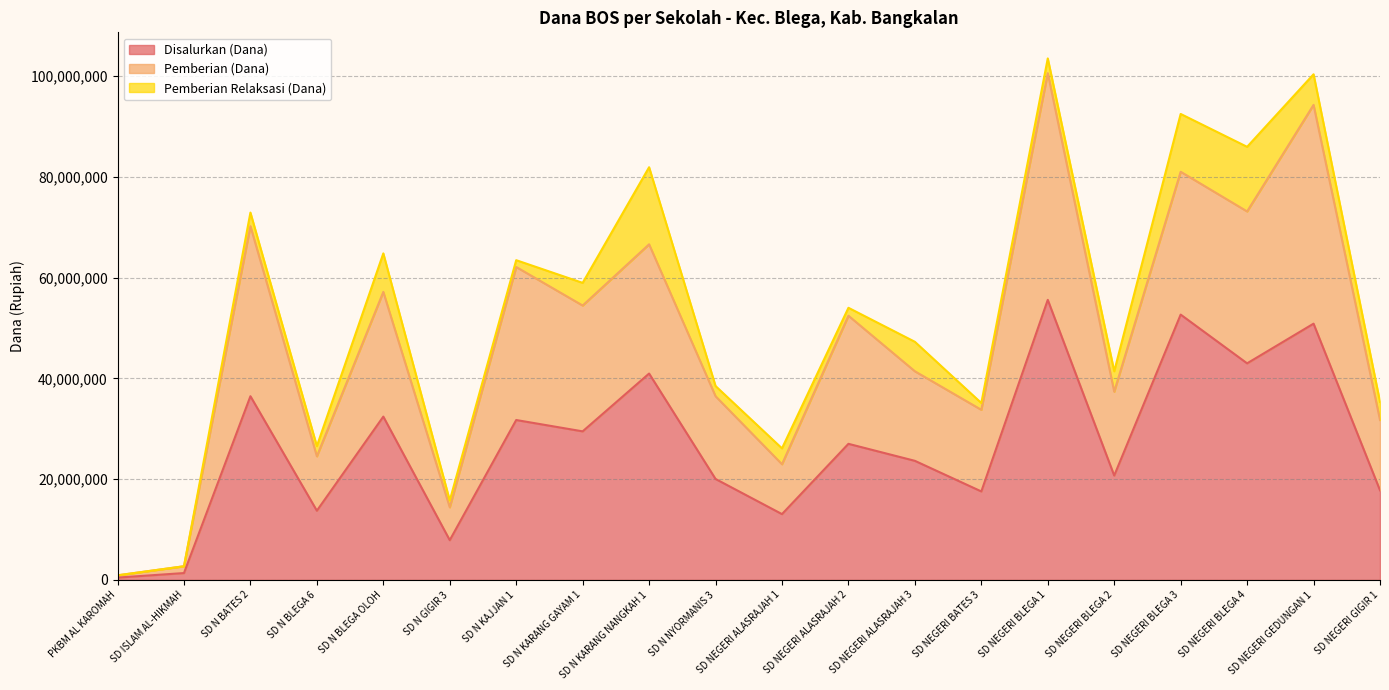

Which category has the highest value across all series?

SD NEGERI BLEGA 1